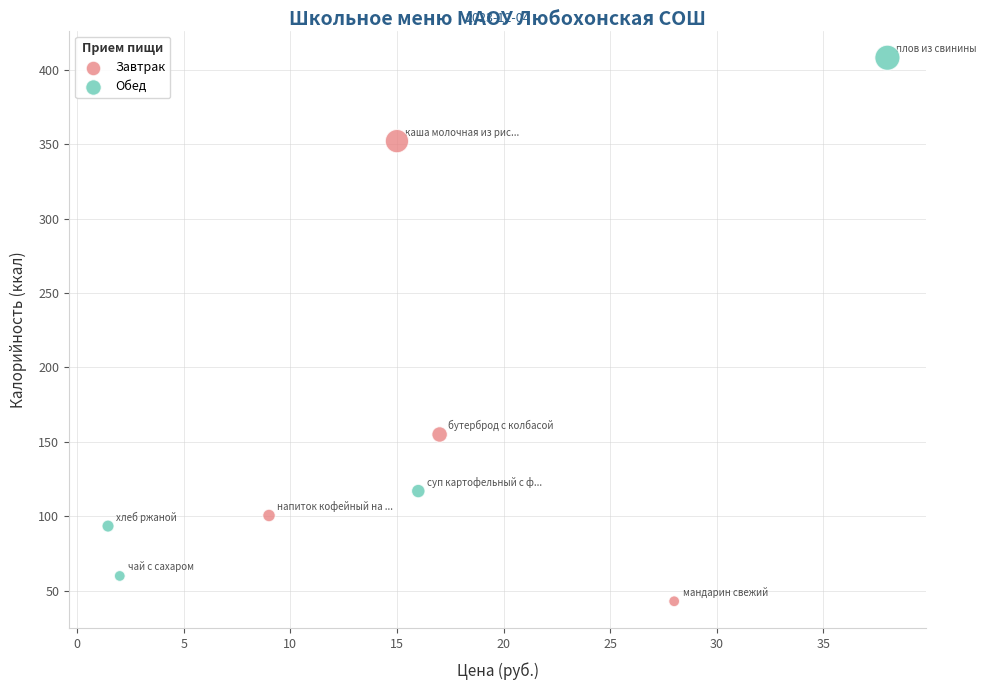

What are all the series names shown in the legend?

Завтрак, Обед